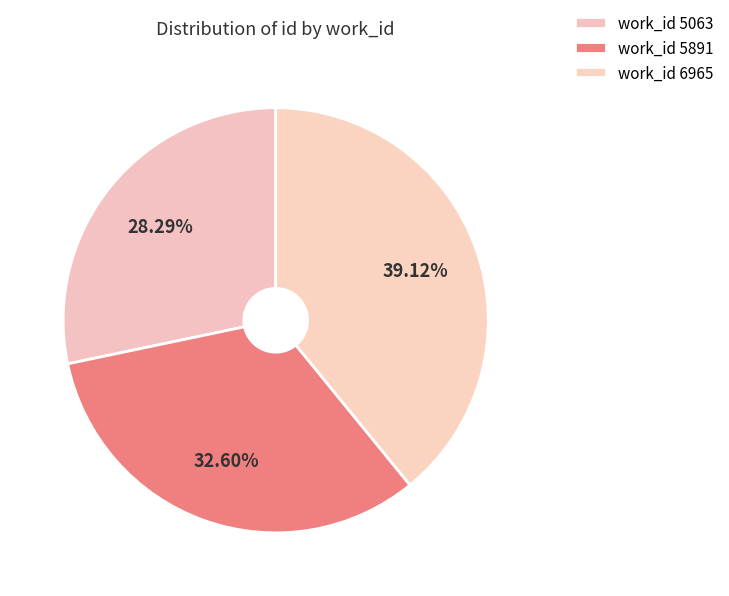

Is there a majority slice in this chart?

No